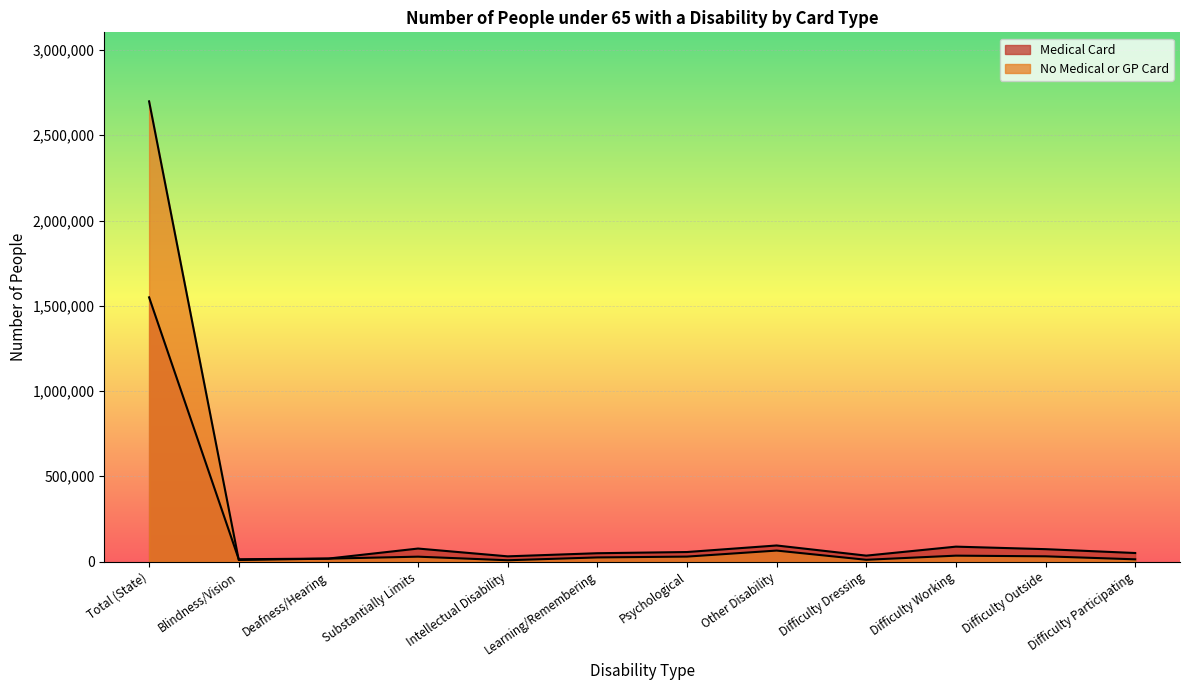

In Medical Card, how many points are lower than both neighbors (excluding endpoints)?

3